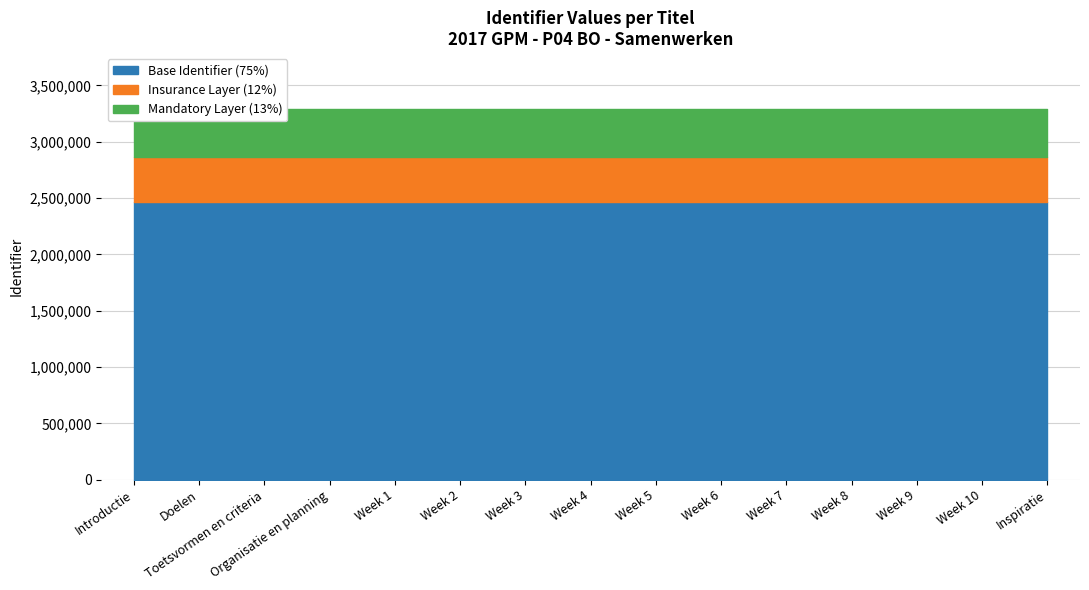

Read the value at Toetsvormen en criteria, to the nearest 5.

3292210